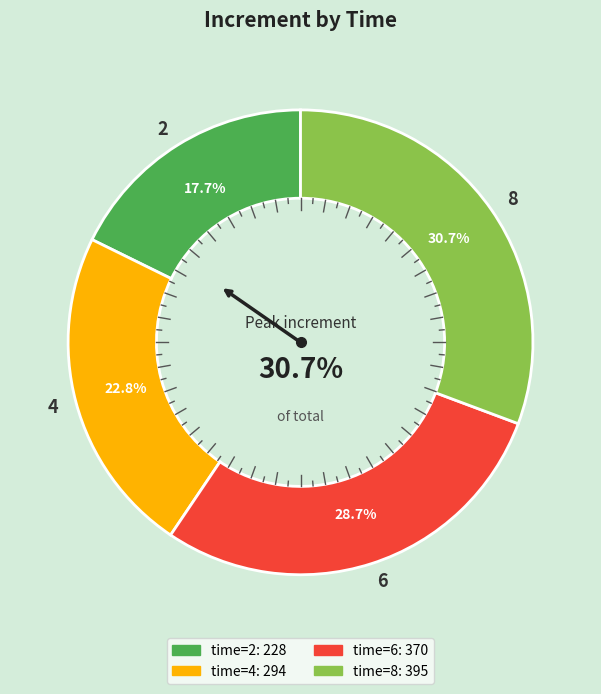

Is there a majority slice in this chart?

No